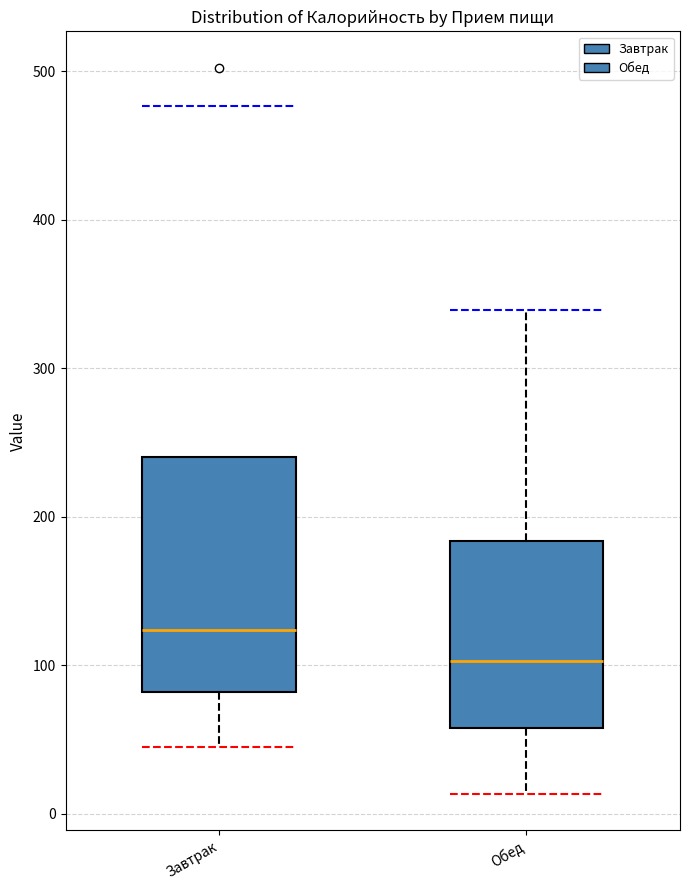

Which box's median line is the highest?

Завтрак